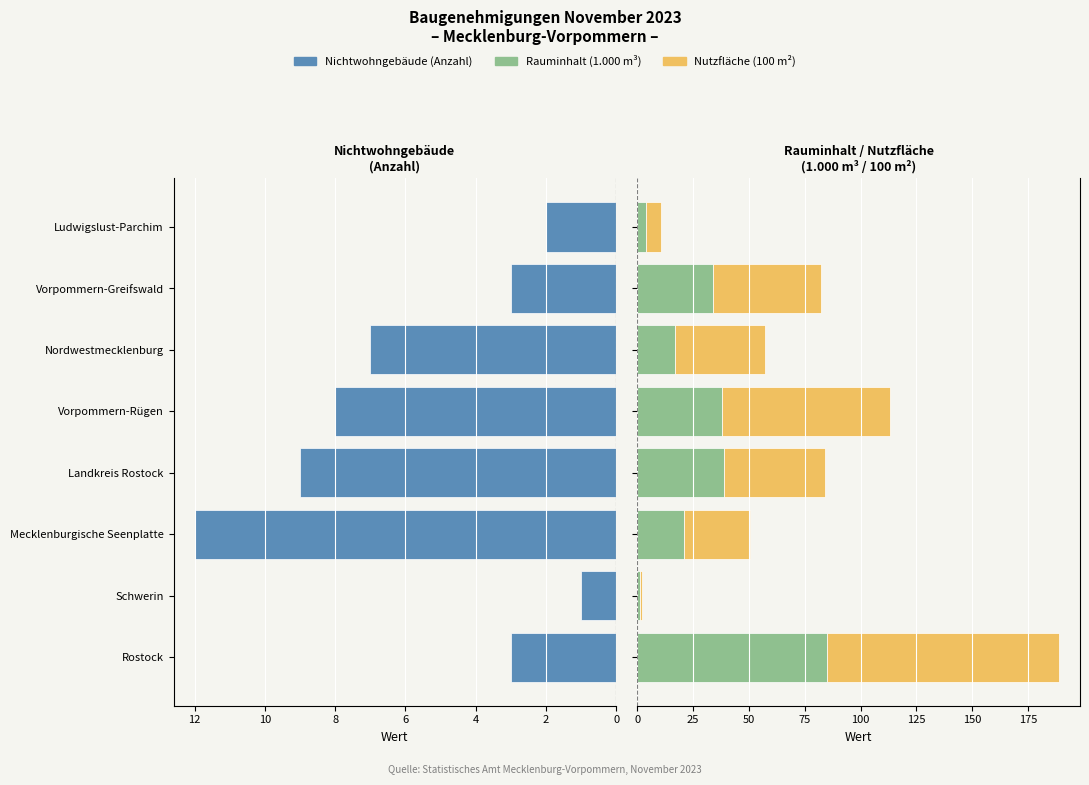

What is the average value of the Nichtwohngebäude (Anzahl) series?

5.6